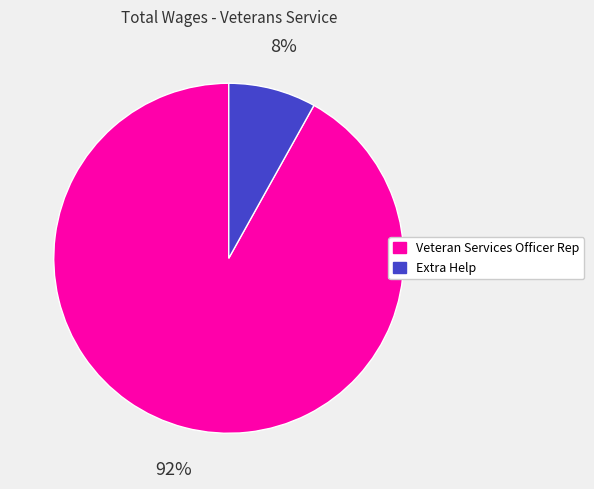

How many slices are in this pie chart?

2